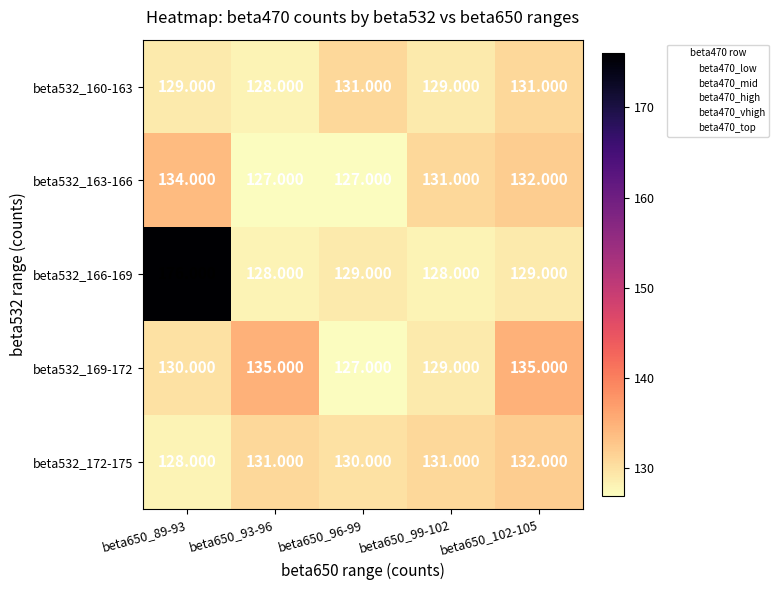

Is the value of beta532_163-166 at beta650_102-105 greater than the value of beta532_166-169 at beta650_93-96?

Yes